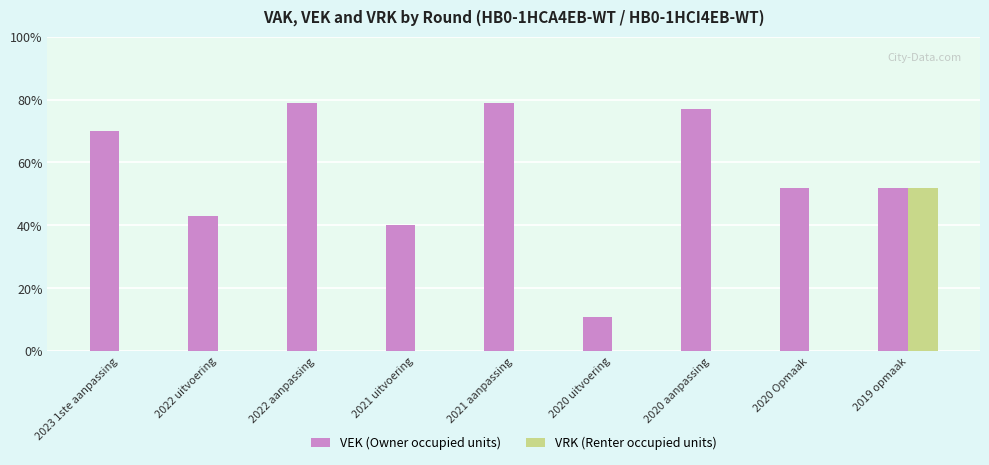

The value of VEK (Owner occupied units) at 2019 opmaak is 52. True or false?

True